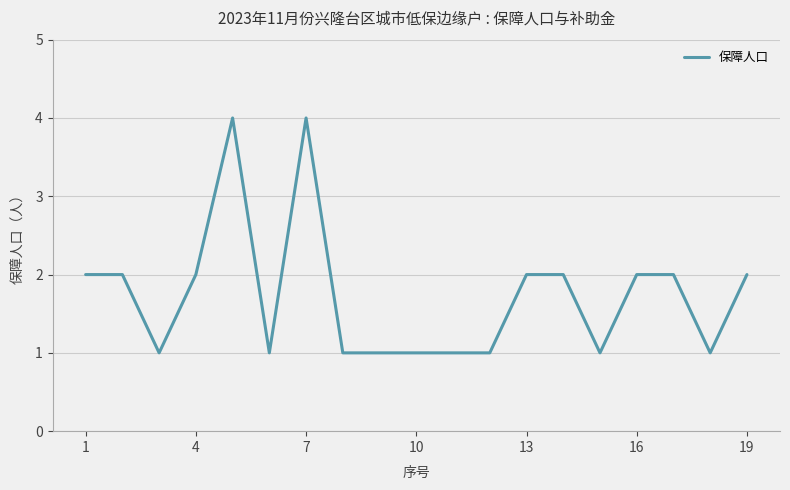

What is the difference between the maximum and minimum values?

3